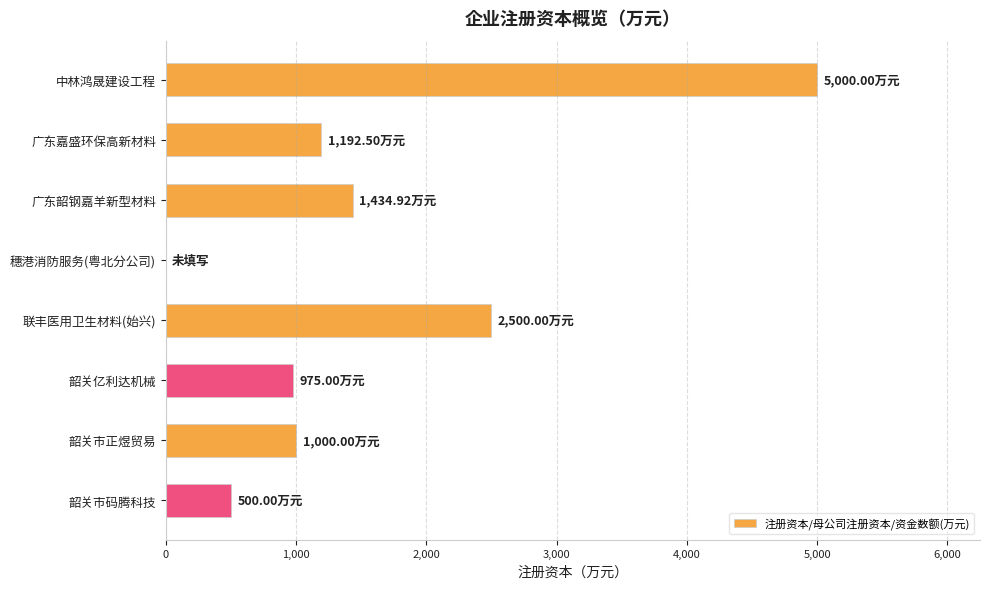

Approximately how many times larger is the value at 联丰医用卫生材料(始兴) compared to 韶关市正煜贸易?

2.5